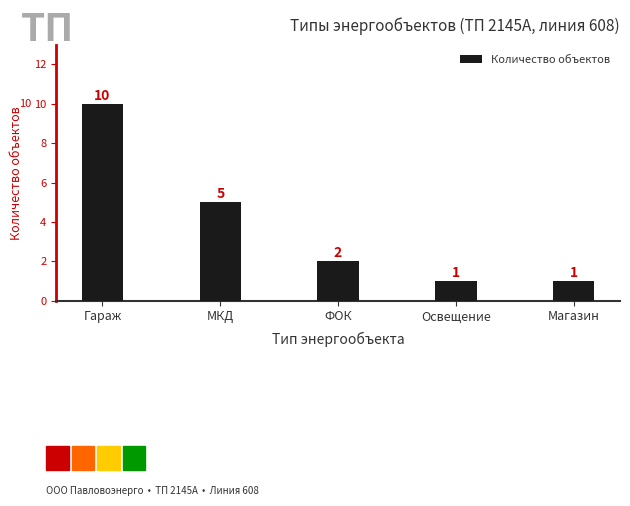

What value does the data have at МКД?

5